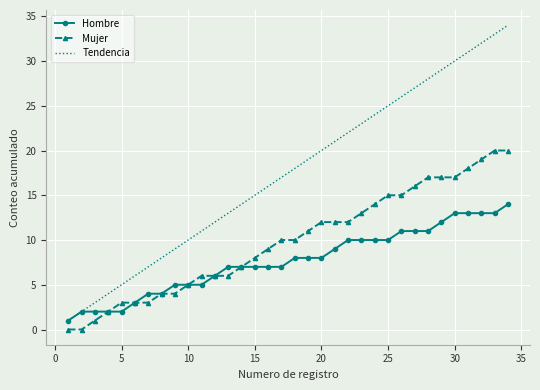

At how many categories does at least one series exceed 0?

34